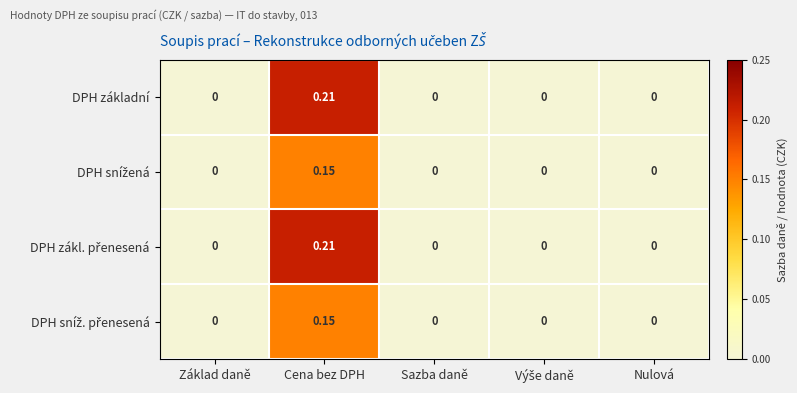

Which label corresponds to the largest value in the chart?

Cena bez DPH